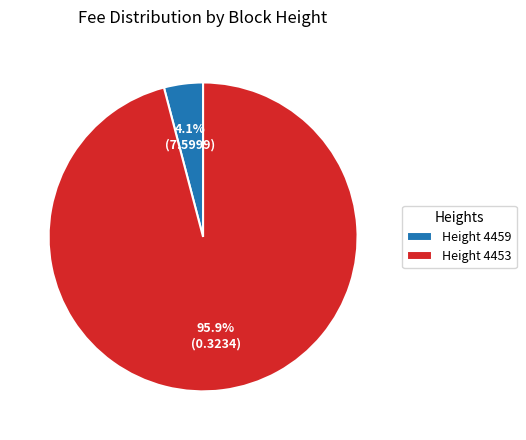

Which category has the smallest portion of the pie?

Height 4459